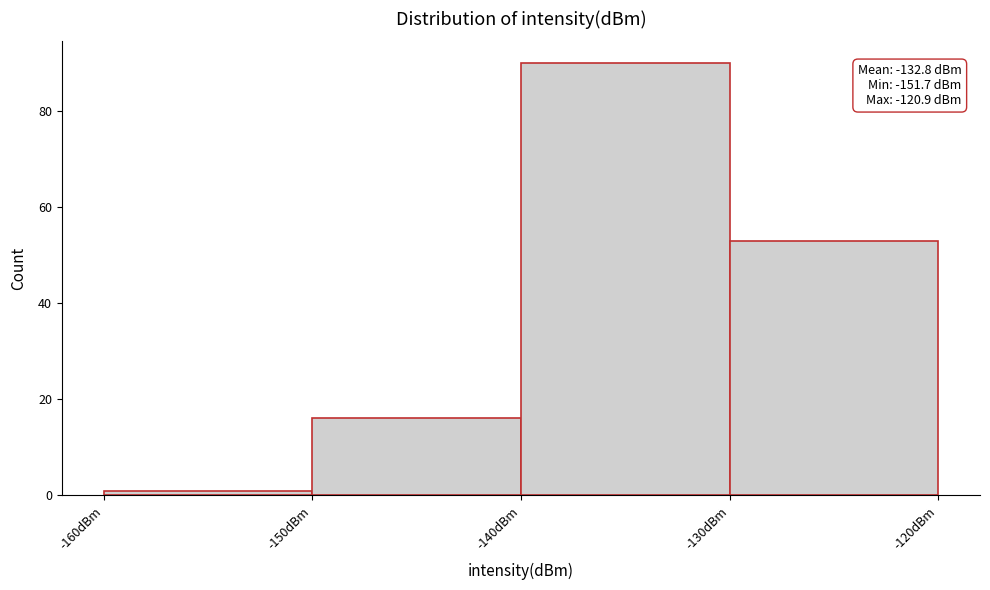

Which range on the x-axis has the tallest bar?

-140 to -130